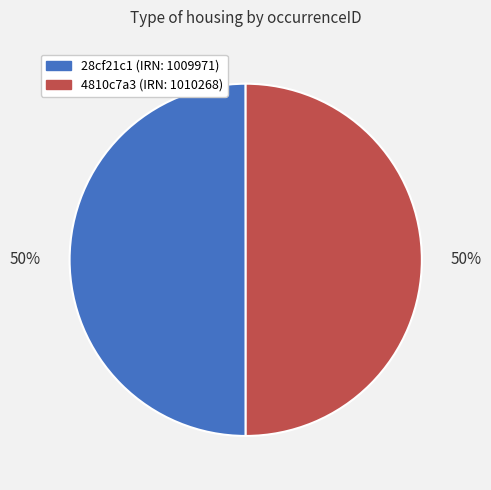

Is it true that 4810c7a3 (IRN: 1010268) is 50% of the pie?

True